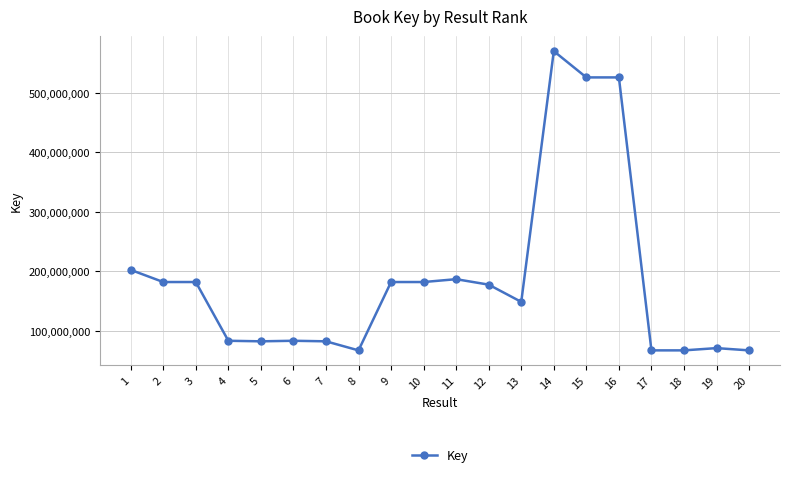

What is the minimum value shown in the chart?

67472288